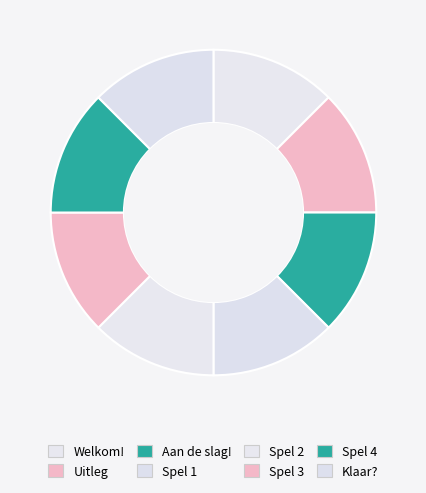

How many segments does this pie chart have?

8